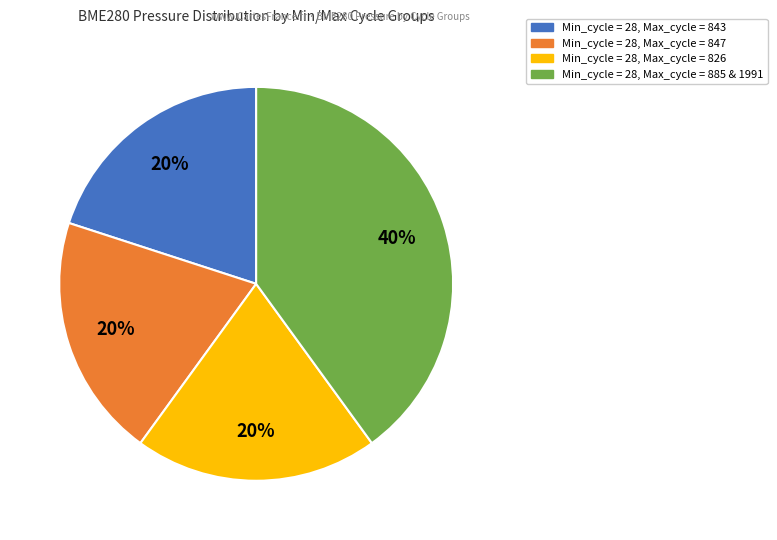

To the nearest percent, what is the difference between the largest and smallest slice percentages?

20%